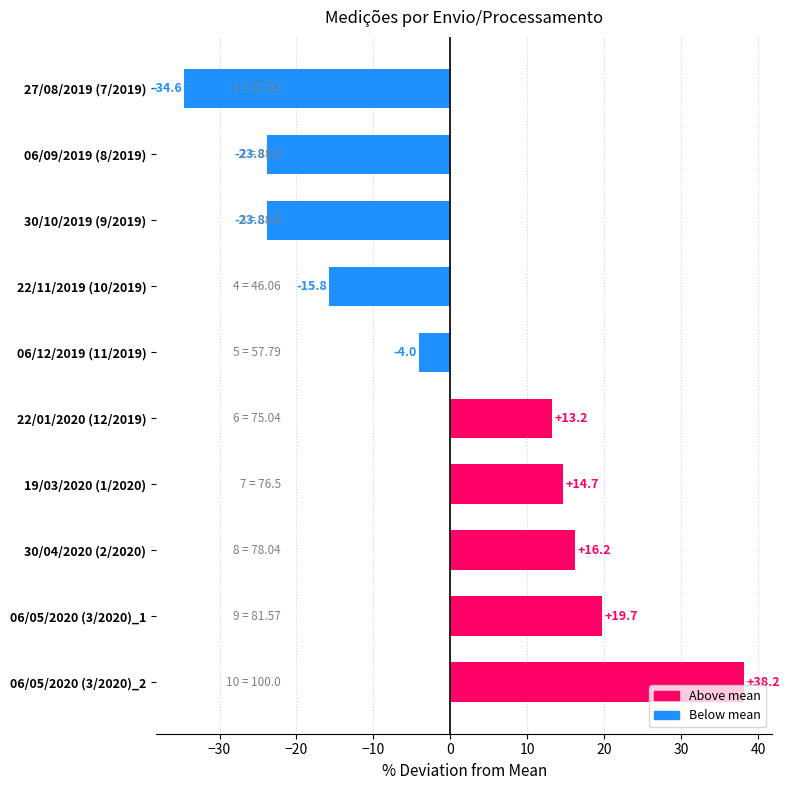

Count the number of values greater than 13.

5